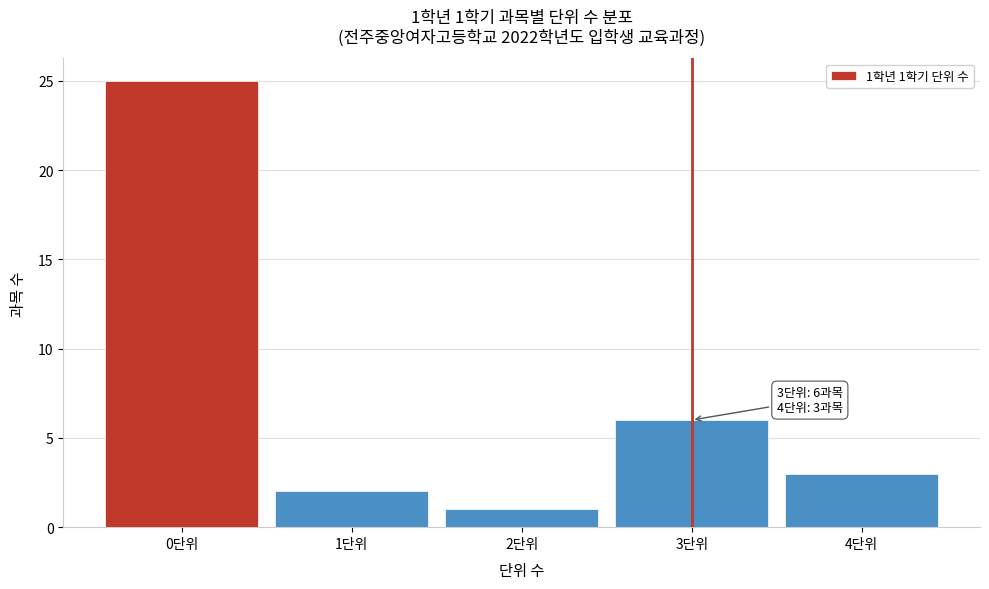

Over which range of the x-axis is the bar tallest?

-0.5 to 0.5